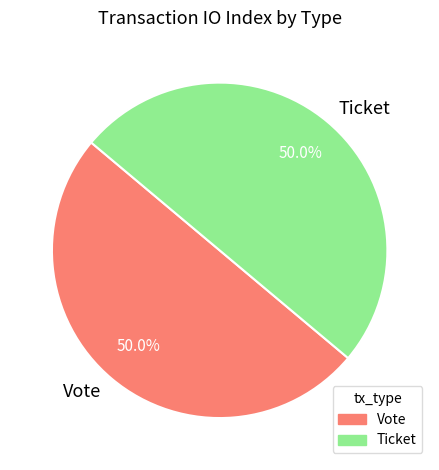

How many slices are in this pie chart?

2